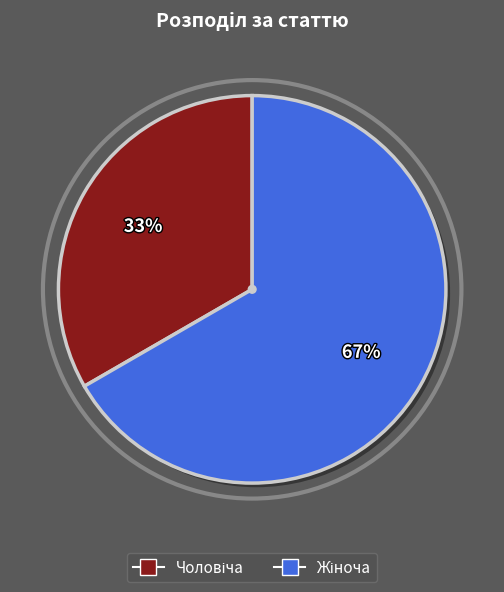

Is there a majority slice in this chart?

Yes